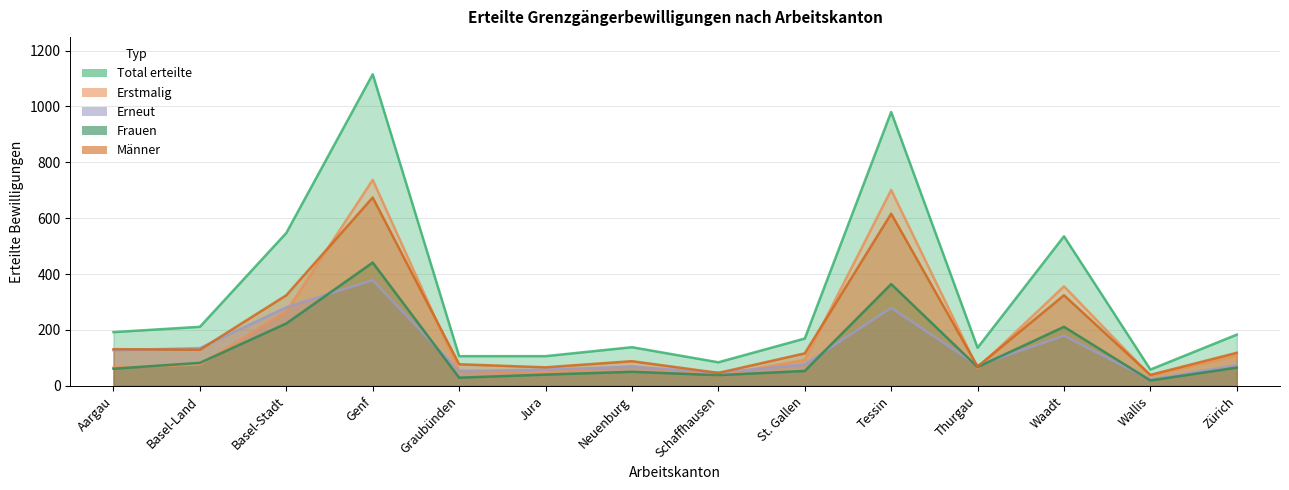

True or false: Total erteilte and Erstmalig cross at least once.

False